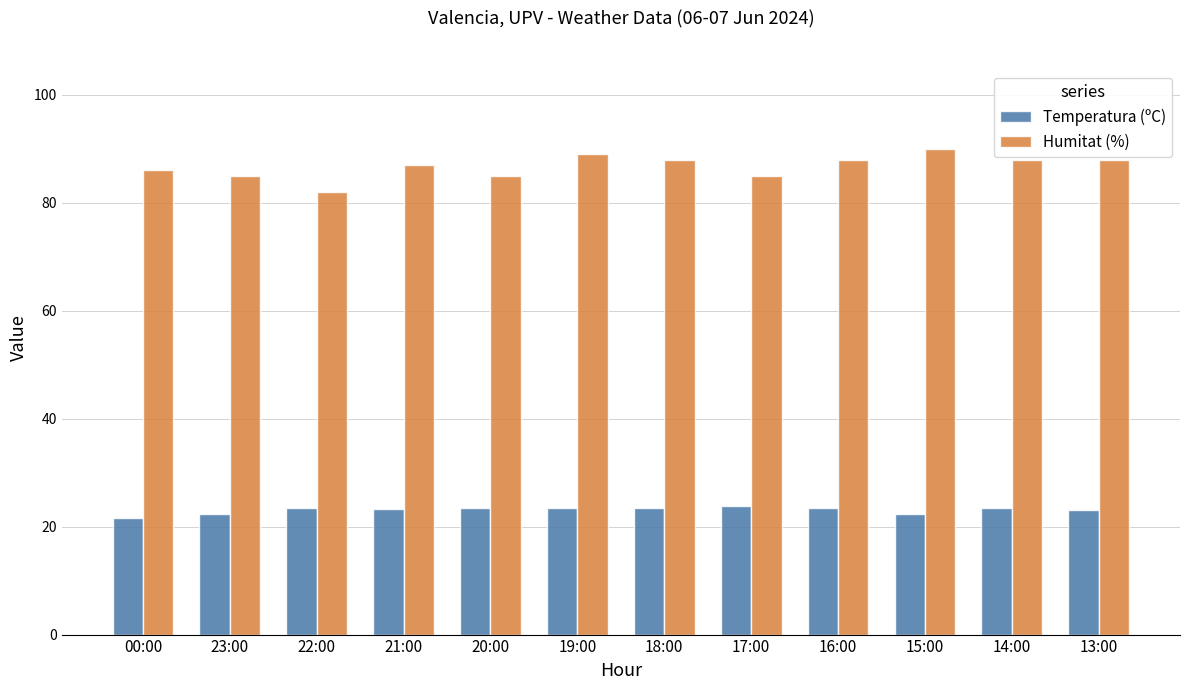

How many categories are shown in the chart?

12